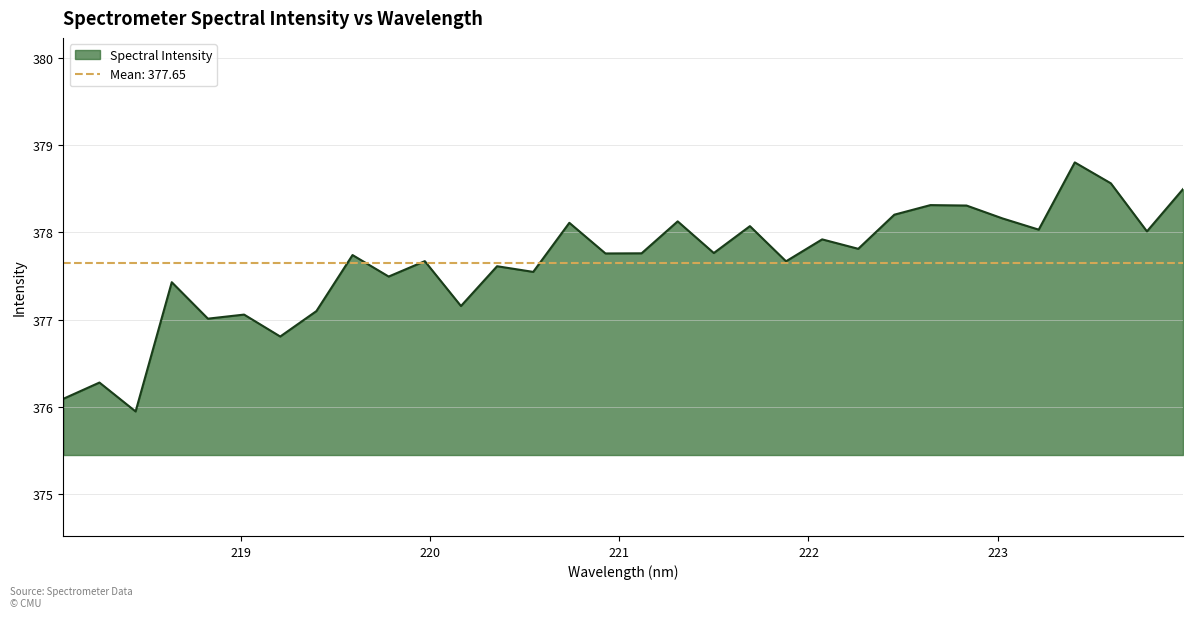

What is the average value?

377.7